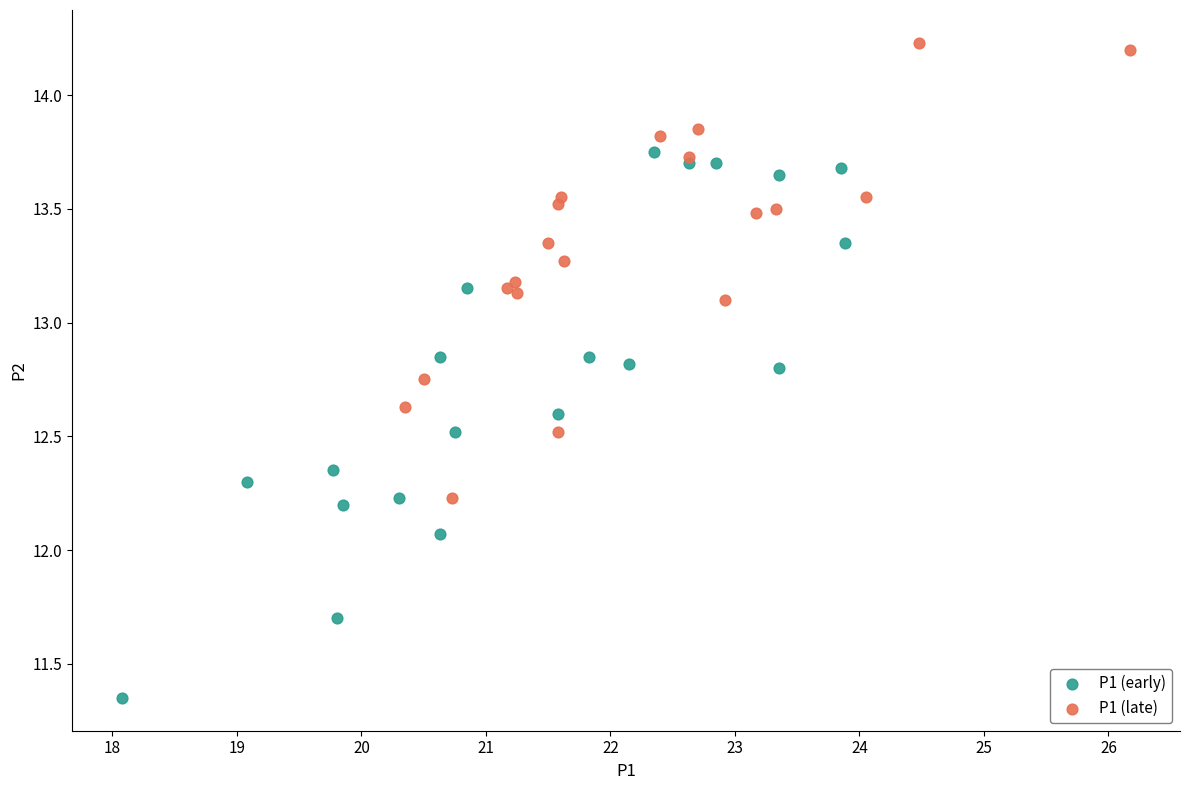

Which series contains the lowest Y value?

P1 (early)